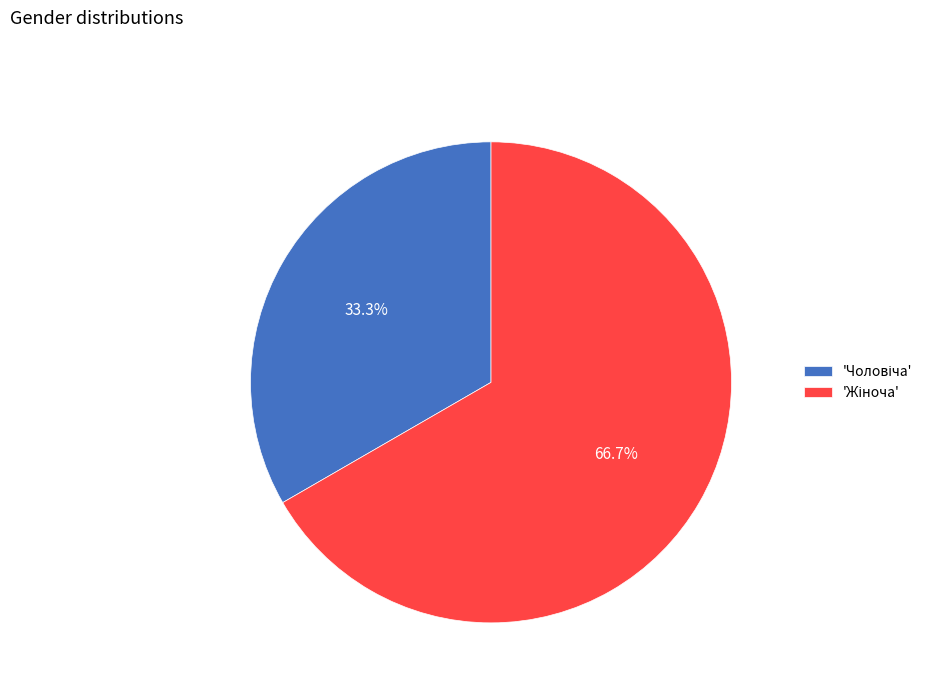

Is there any slice that represents more than half of the pie?

Yes